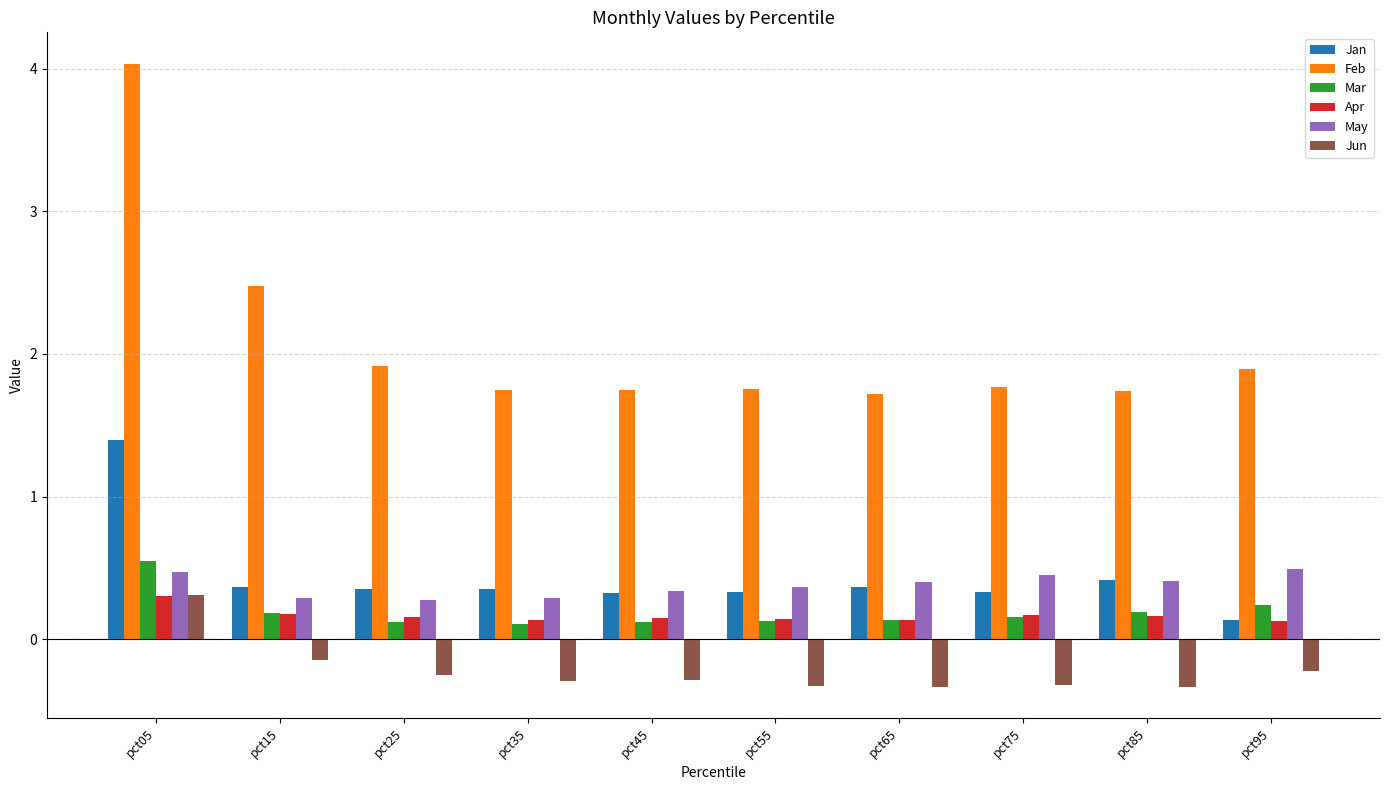

The Jun series shows 0.2 at pct65. True or false?

False